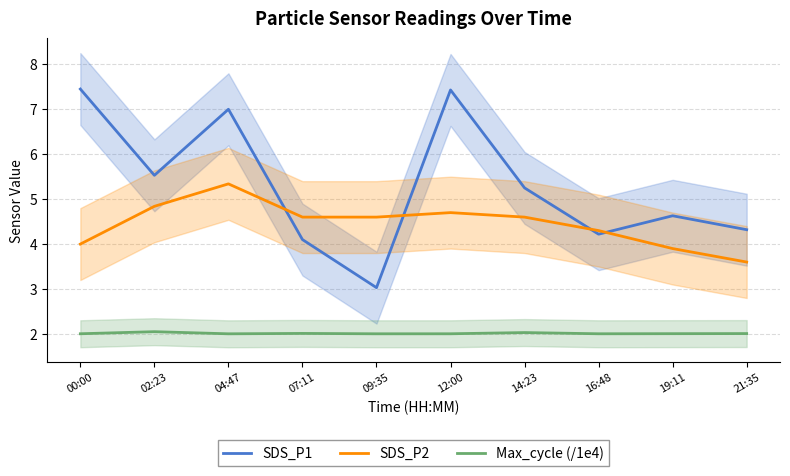

What is the label of the 7th point from the left?

14:23